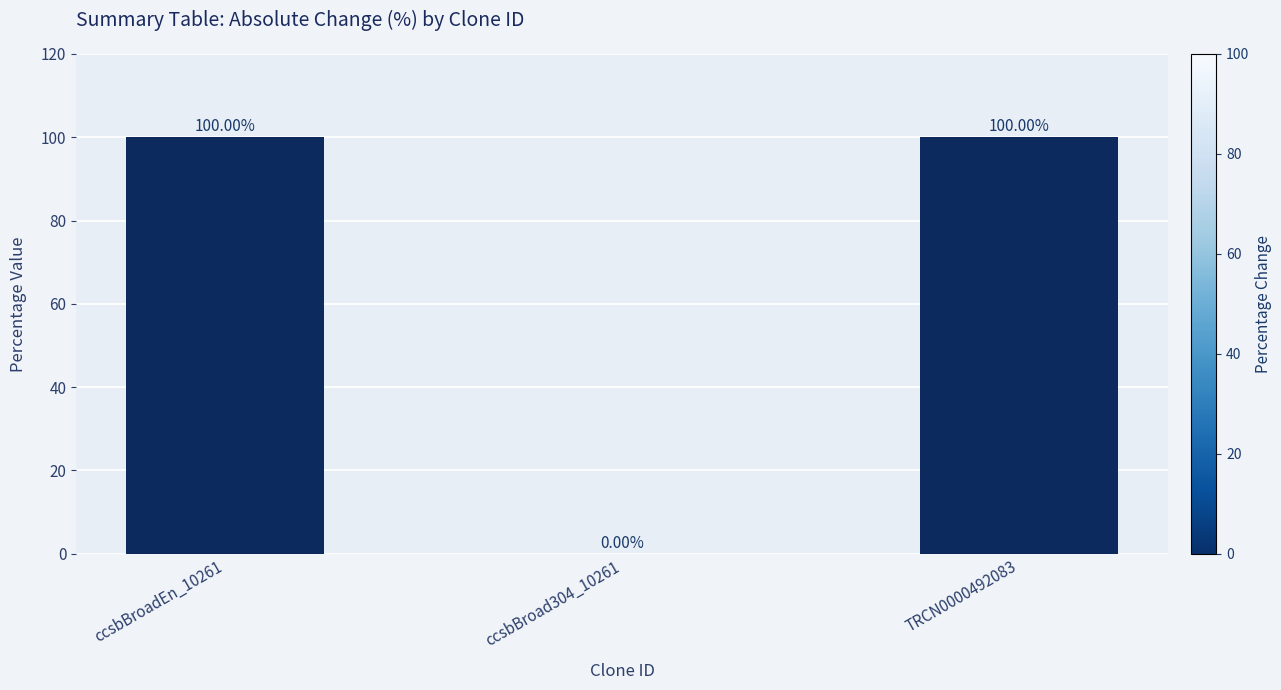

How many values are above zero?

2